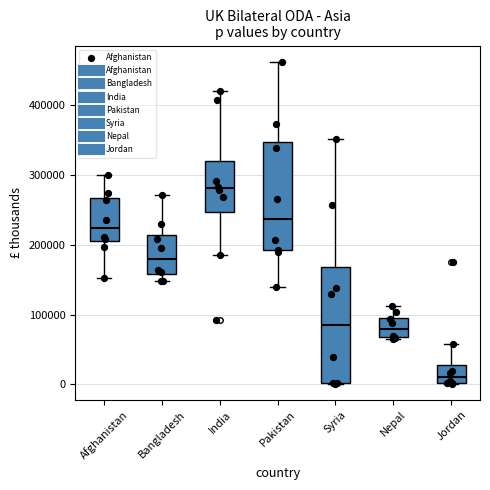

Which box has the lowest median line?

Jordan